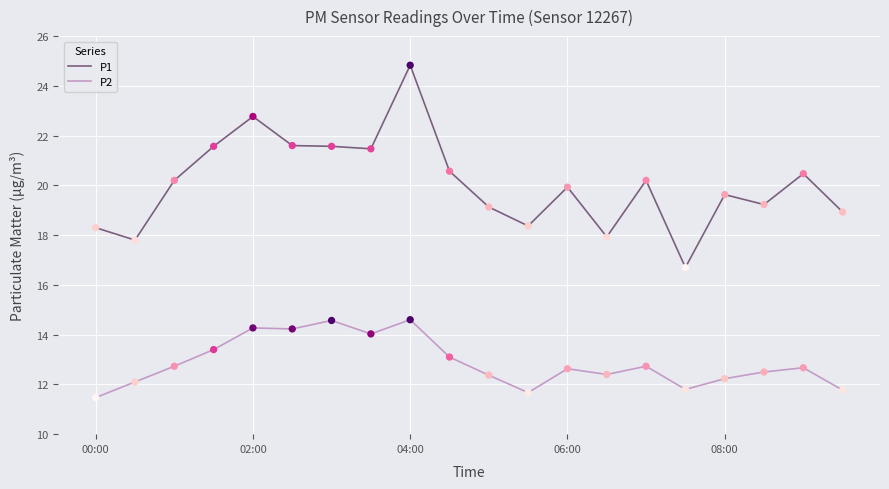

At how many categories does at least one series exceed 15?

20